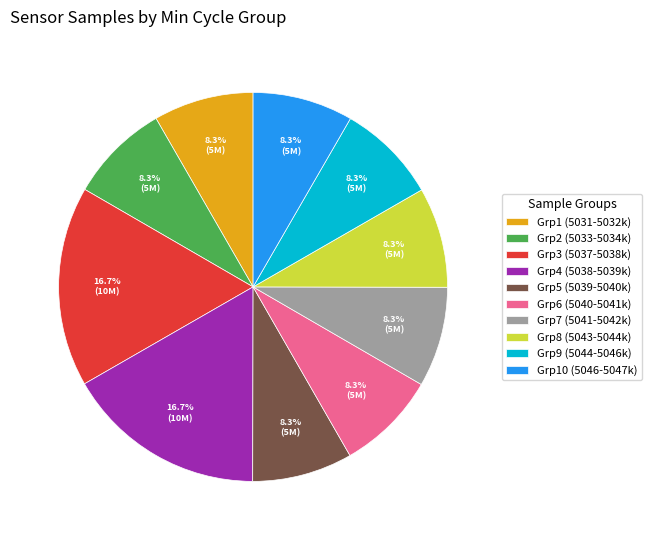

Count the number of slices in the pie.

10